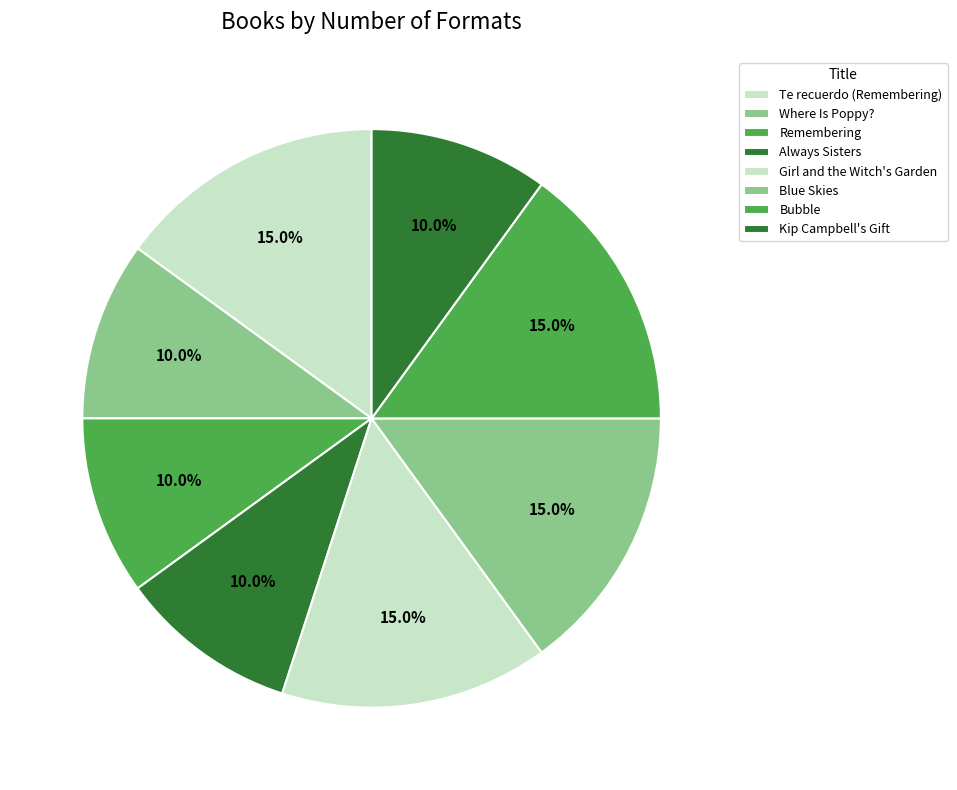

What is the smallest slice in the pie chart?

Kip Campbell's Gift